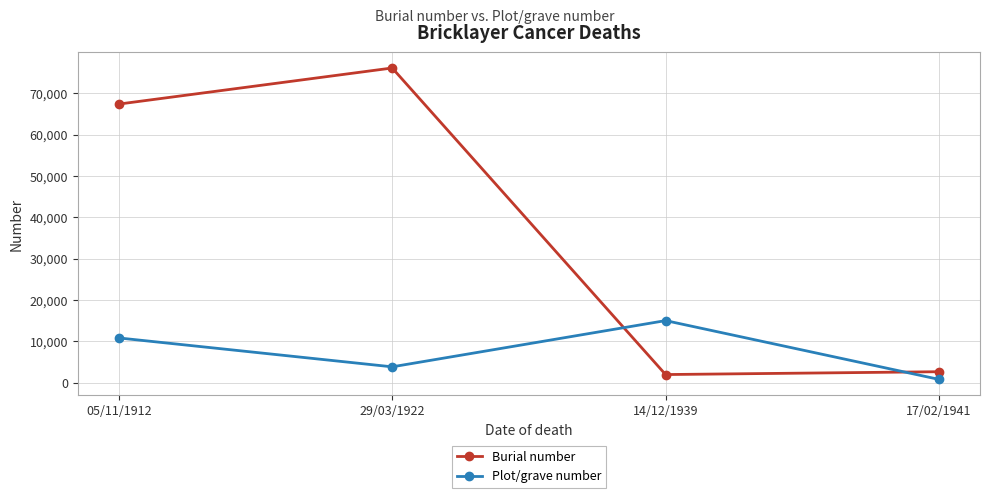

Reading left to right, extract all data points from this chart.

Burial number: 05/11/1912=67359	29/03/1922=76085	14/12/1939=1972	17/02/1941=2658
Plot/grave number: 05/11/1912=10823	29/03/1922=3839	14/12/1939=15015	17/02/1941=801